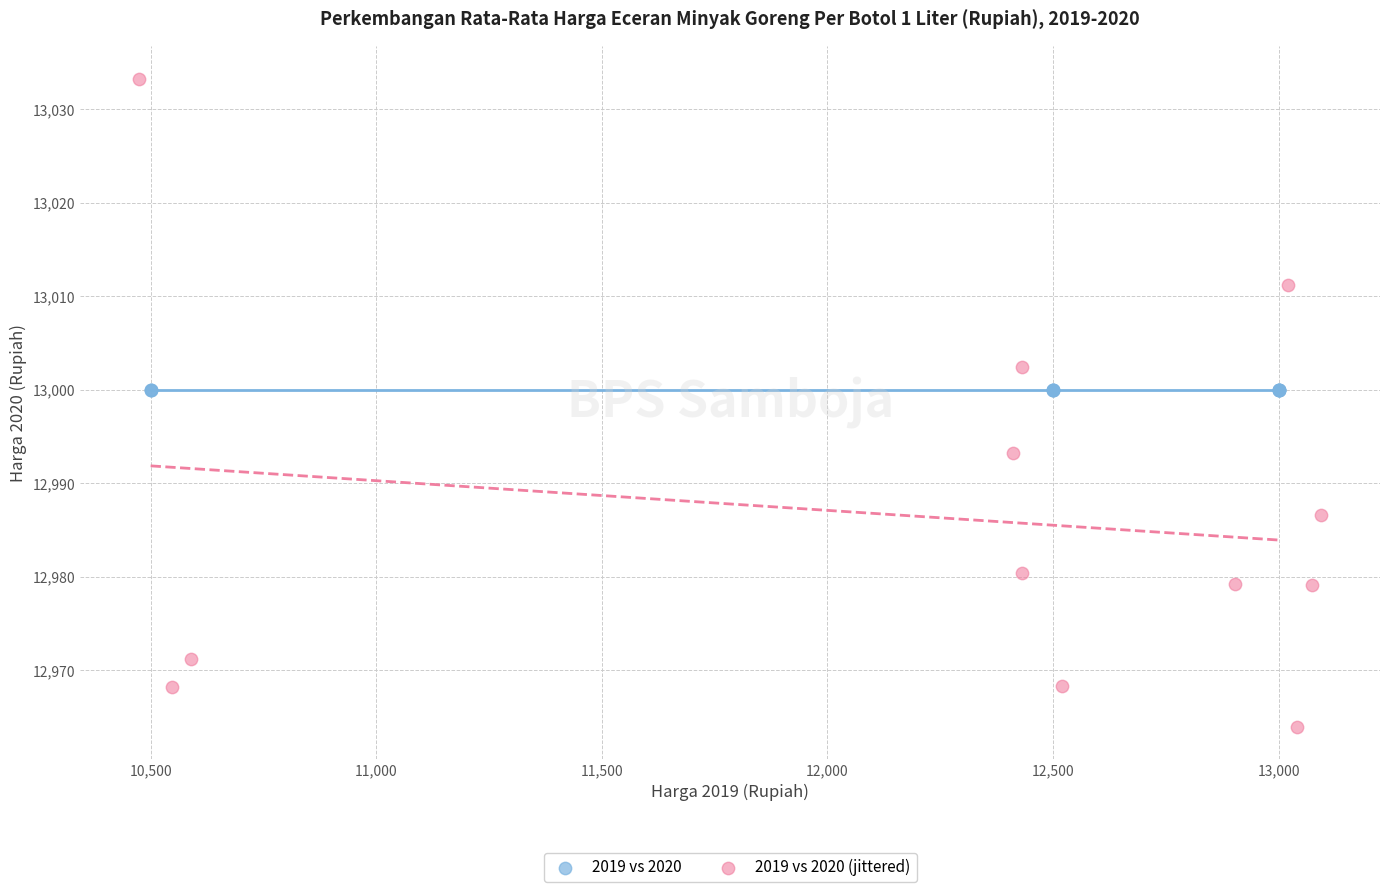

Which series contains the highest Y value?

2019 vs 2020 (jittered)